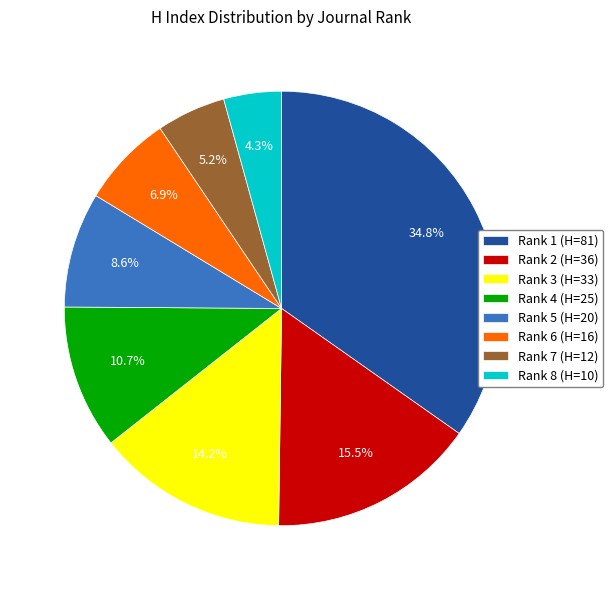

What is the total percentage of Rank 8 (H=10) and Rank 5 (H=20)?

12.9%